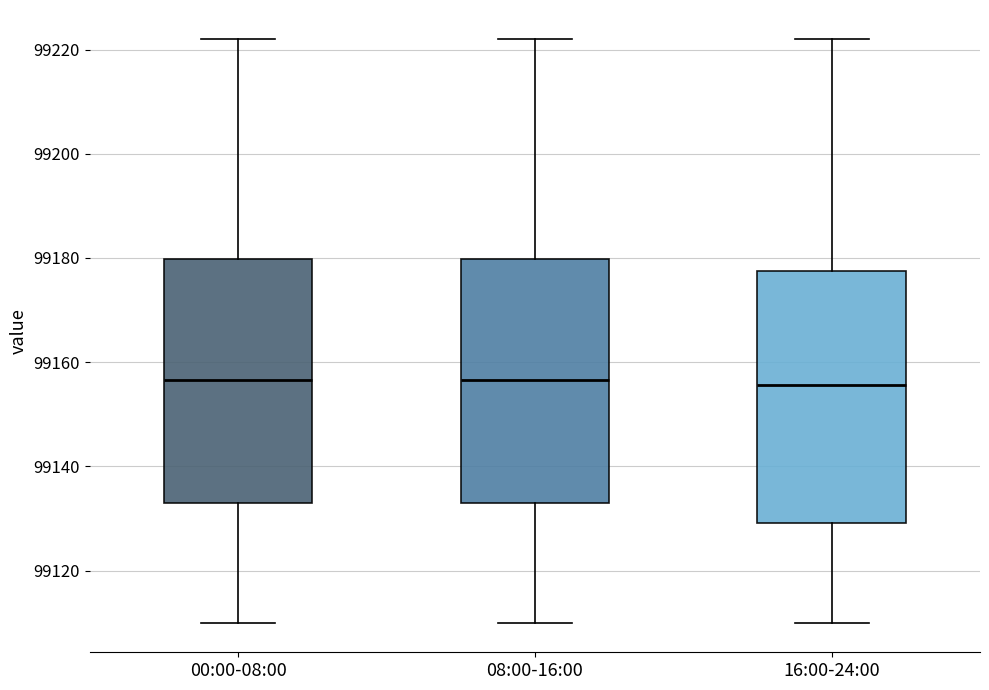

Where is the lower edge of the box for 16:00-24:00 on the y-axis? The values are not printed on the chart, so give them approximately, as read against the axis.

99130